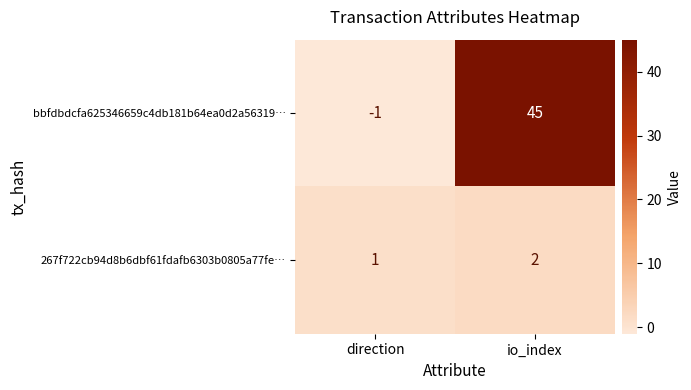

Reading left to right, extract all data points from this chart.

bbfdbdcfa625346659c4db181b64ea0d2a56319…: -1	45
267f722cb94d8b6dbf61fdafb6303b0805a77fe…: 1	2